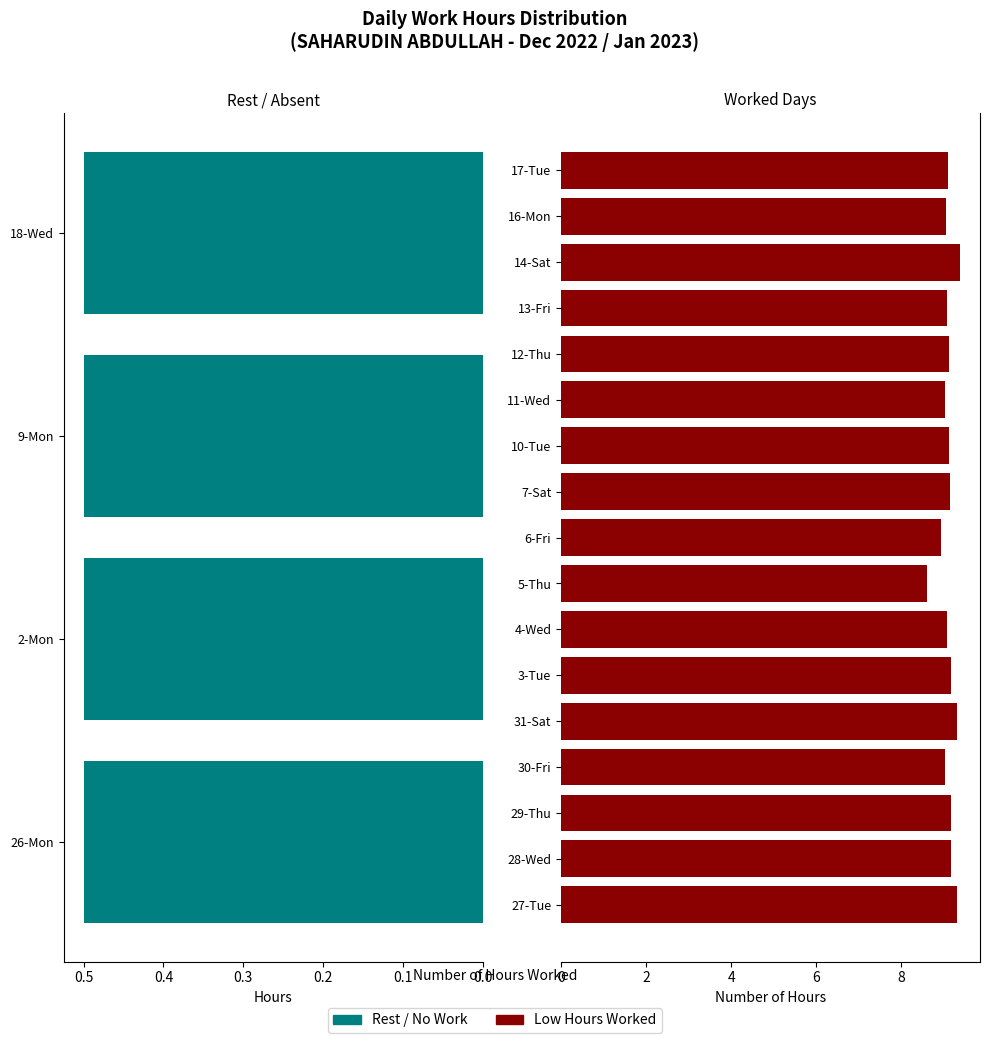

The chart shows a value of 9.4 at 14-Sat. True or false?

True